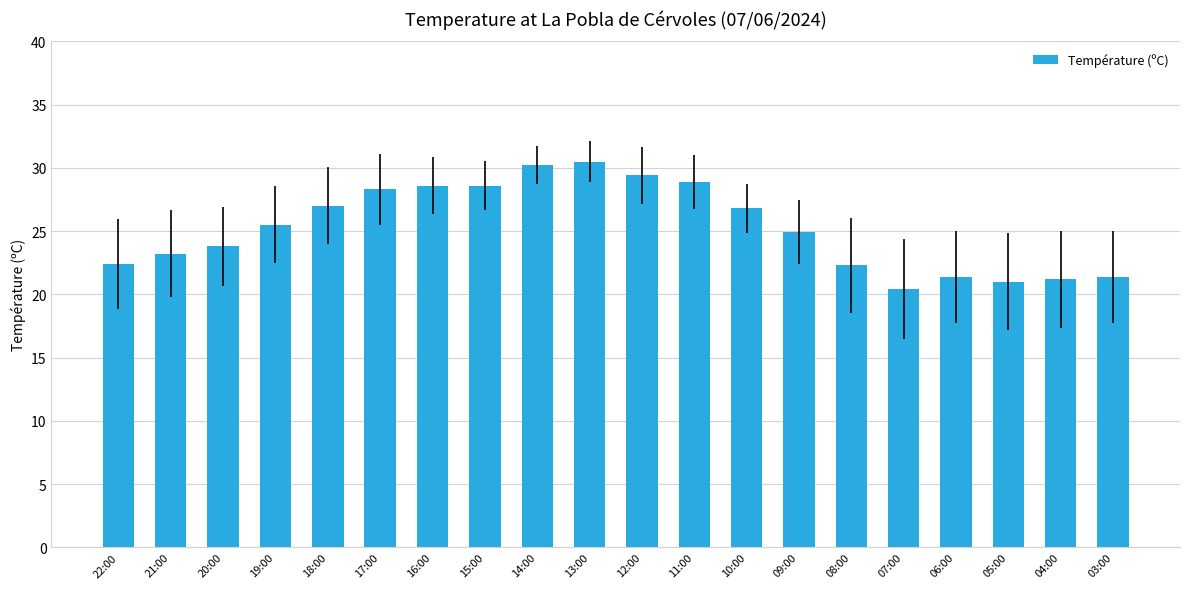

Which has a higher value, 11:00 or 04:00?

11:00